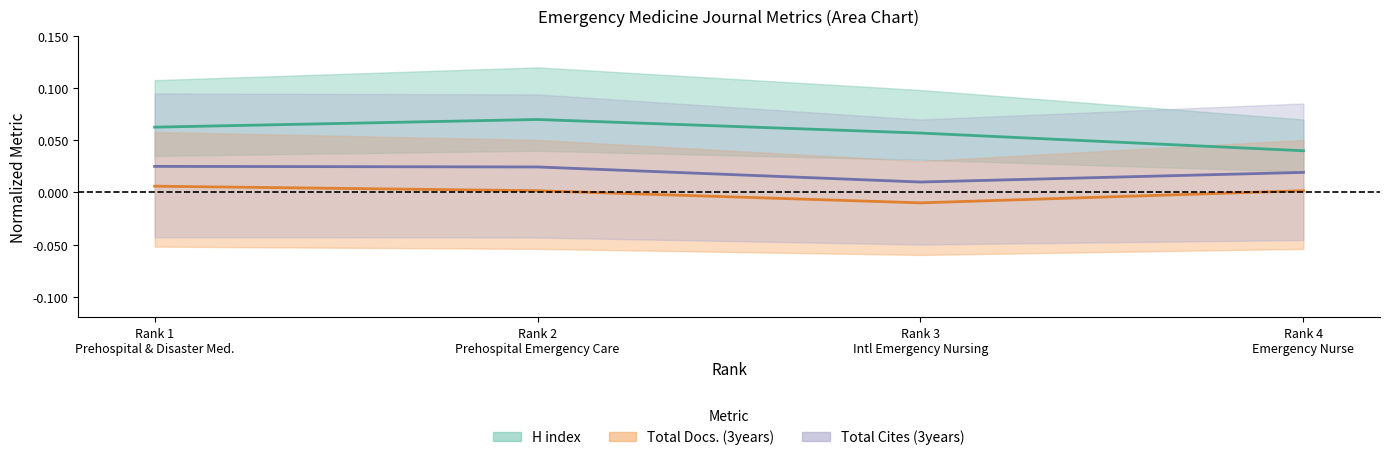

How many Total Cites (3years) values are between 0 and 1?

4